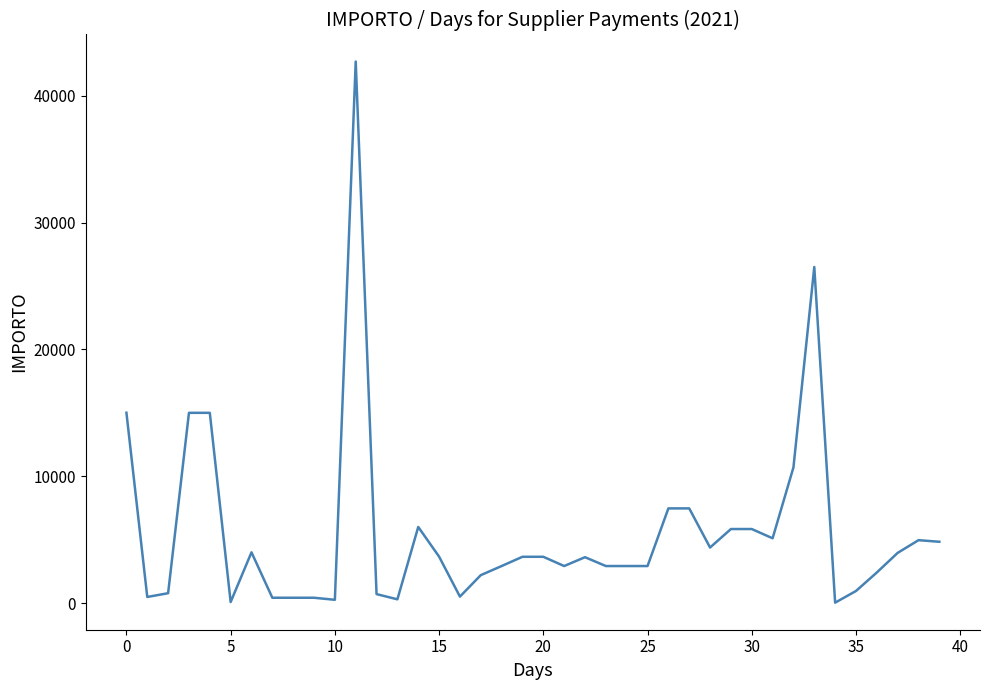

What is the difference between the maximum and minimum values?

42670.0